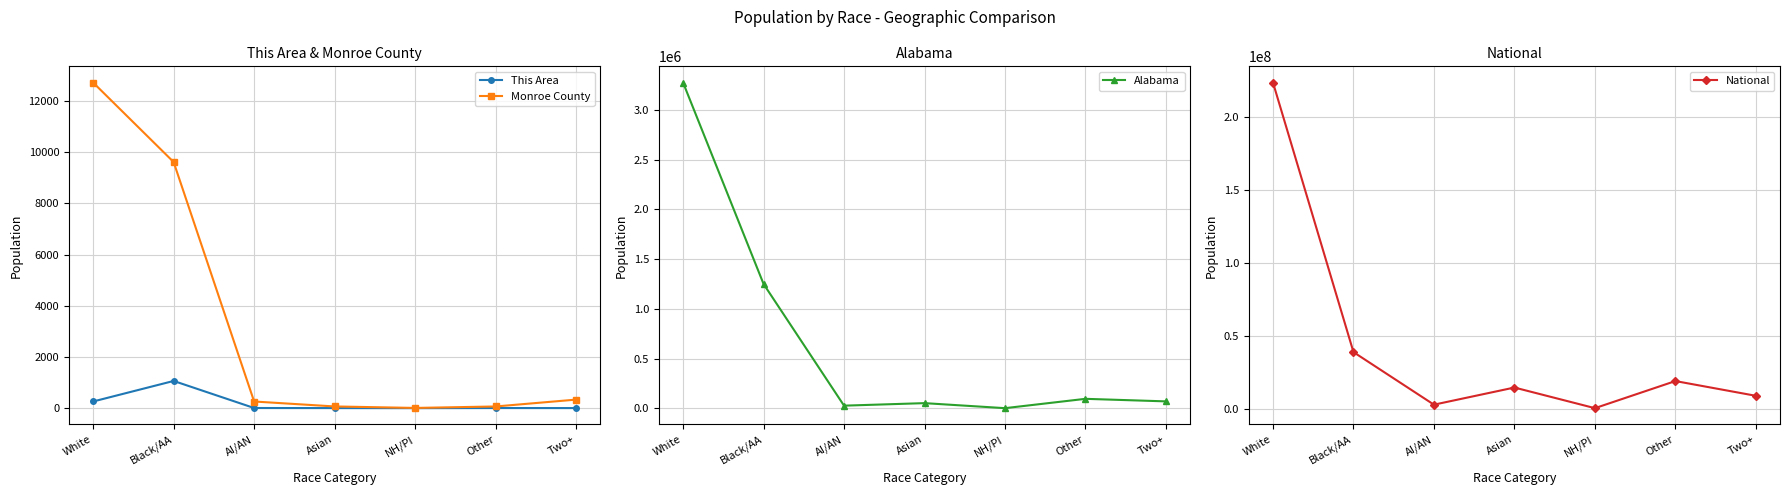

Which series has the widest spread of values?

National